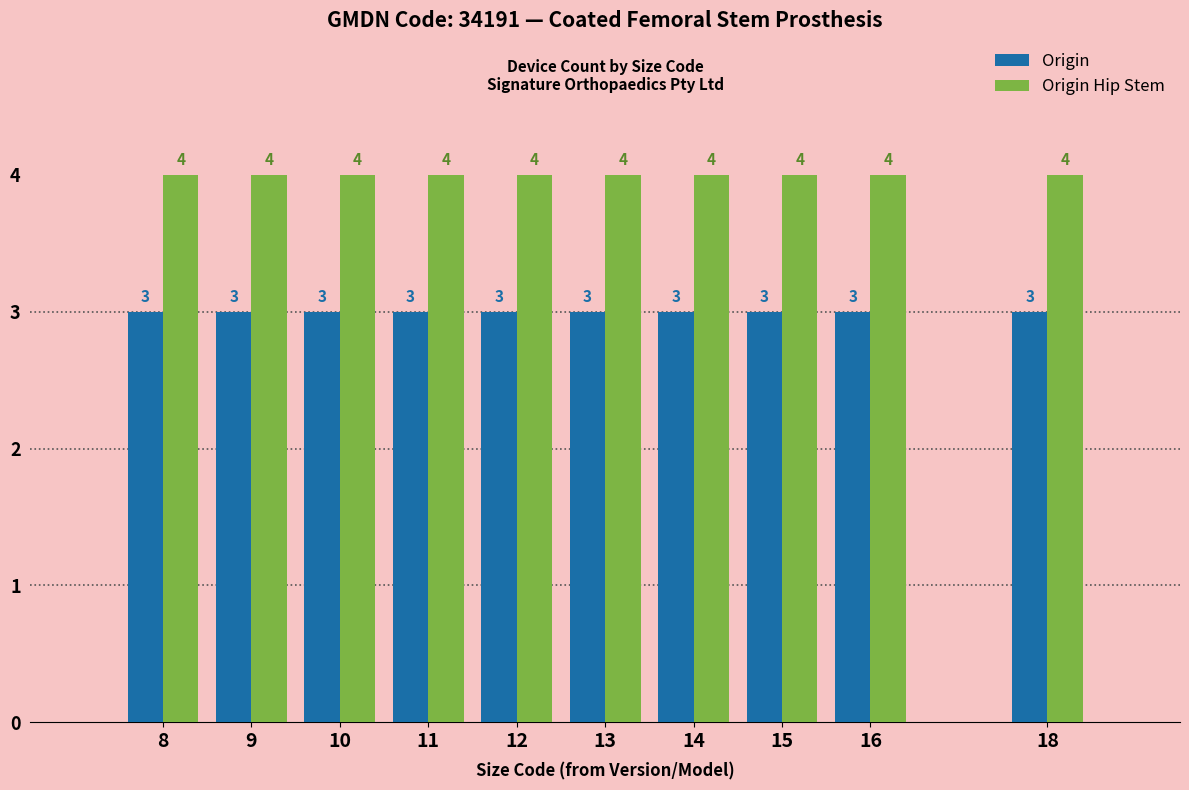

At how many categories does at least one series exceed 3?

10